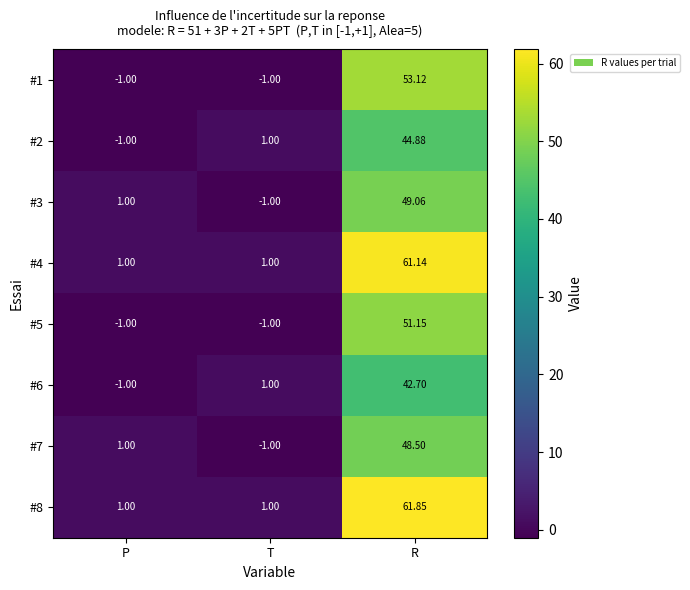

Is the value of #8 at T greater than the value of #2 at P?

Yes